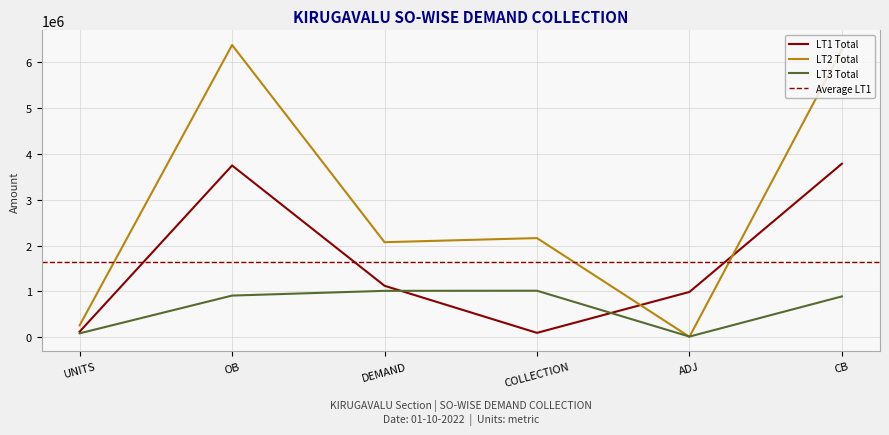

In LT3 Total, how many points are higher than both neighbors (excluding endpoints)?

1